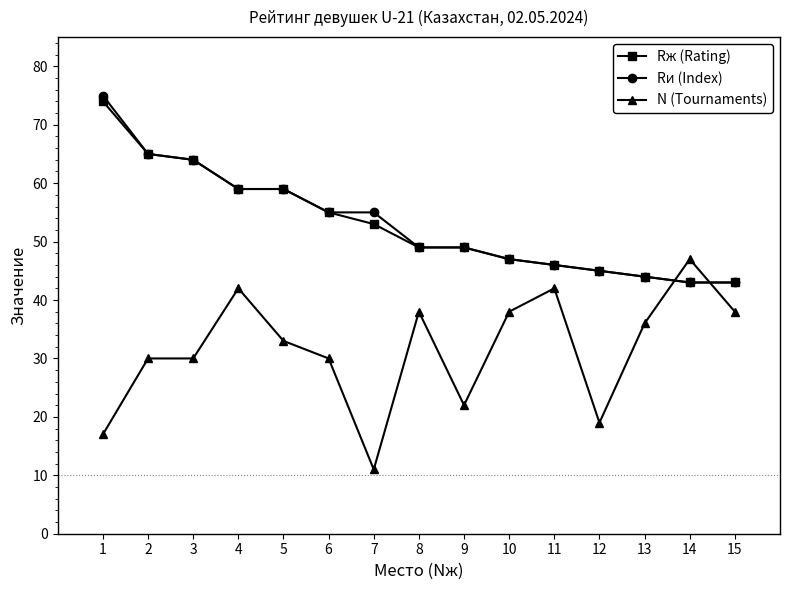

Which series changed the most between 7 and 15?

N (Tournaments)